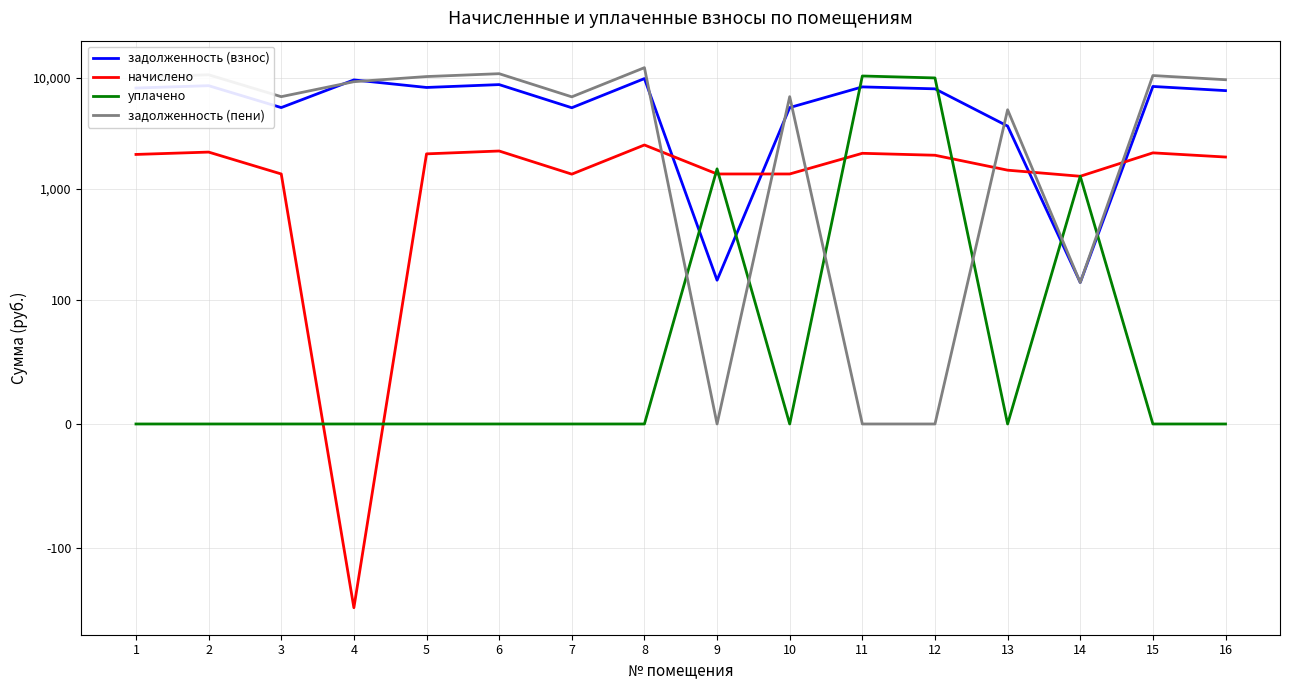

At which label does начислено reach its peak?

8